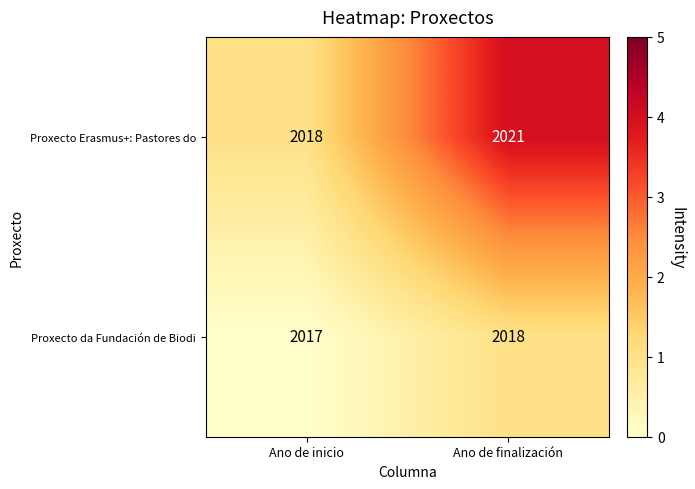

Which label corresponds to the largest value in the chart?

Ano de finalización